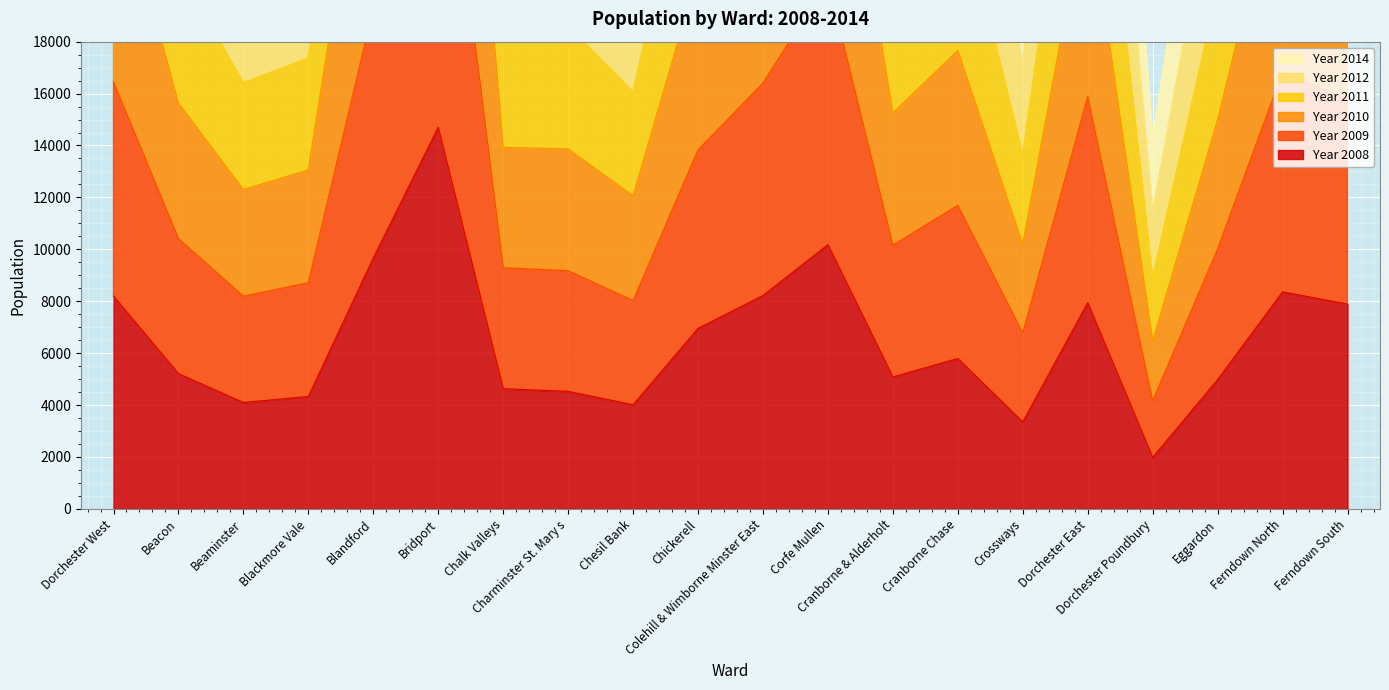

At how many categories does at least one series exceed 7532?

20